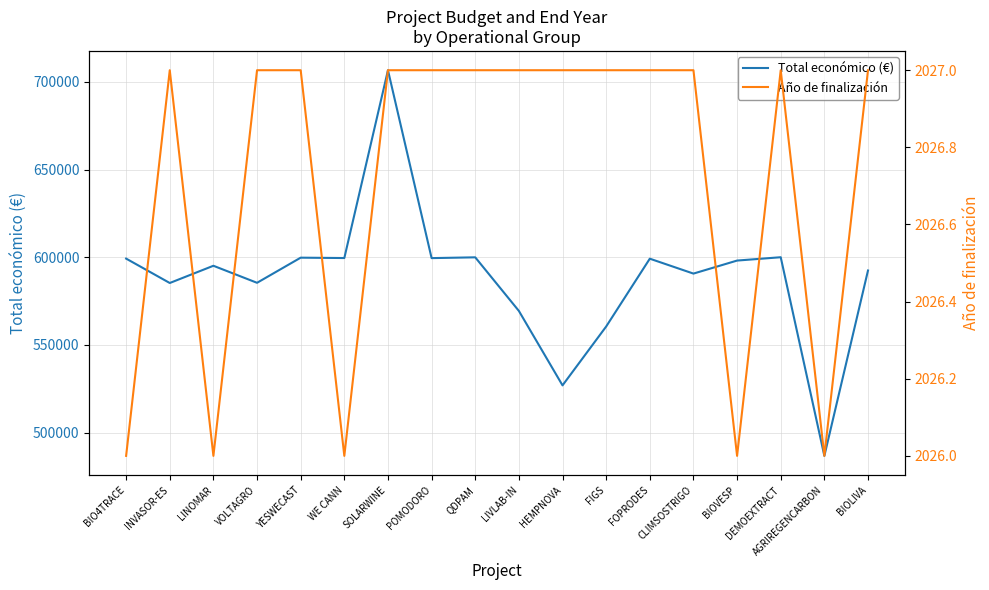

How many values in the Total económico (€) series are below 598139?

9